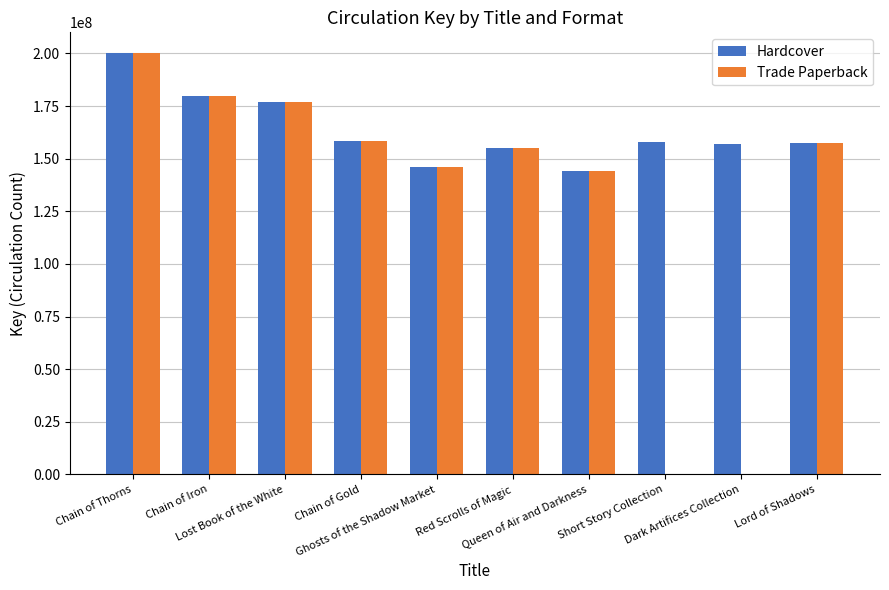

Which series has the largest total across all categories?

Hardcover